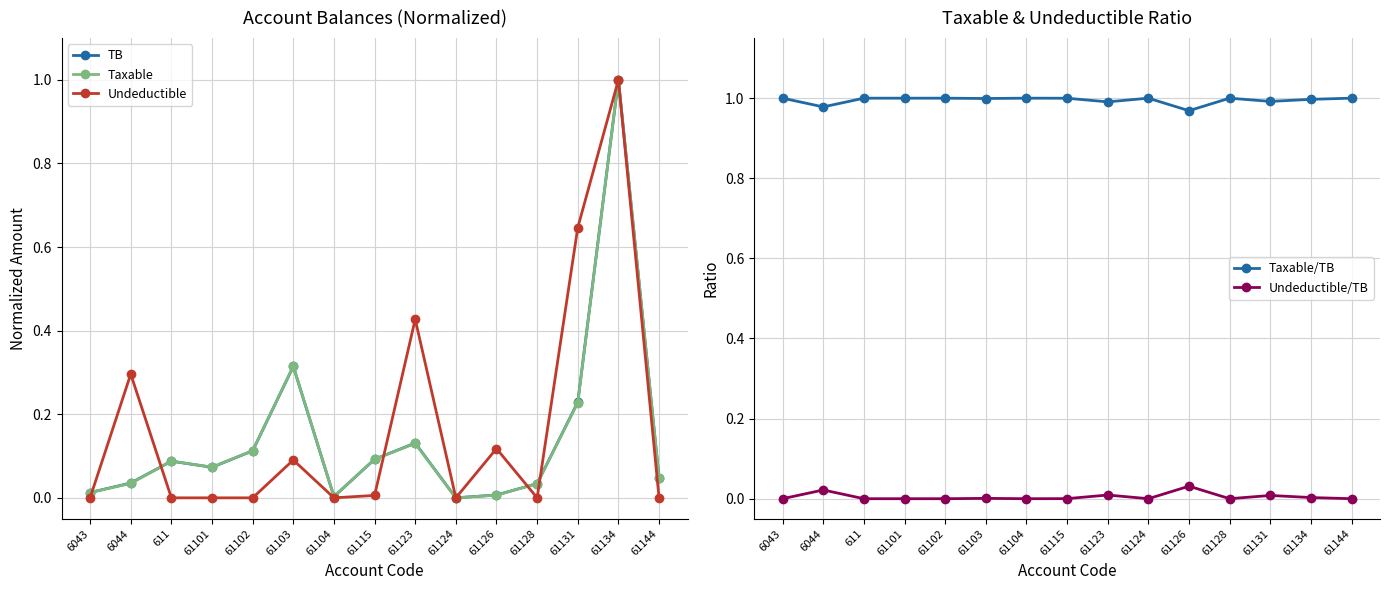

In Taxable, how many points are higher than both neighbors (excluding endpoints)?

4